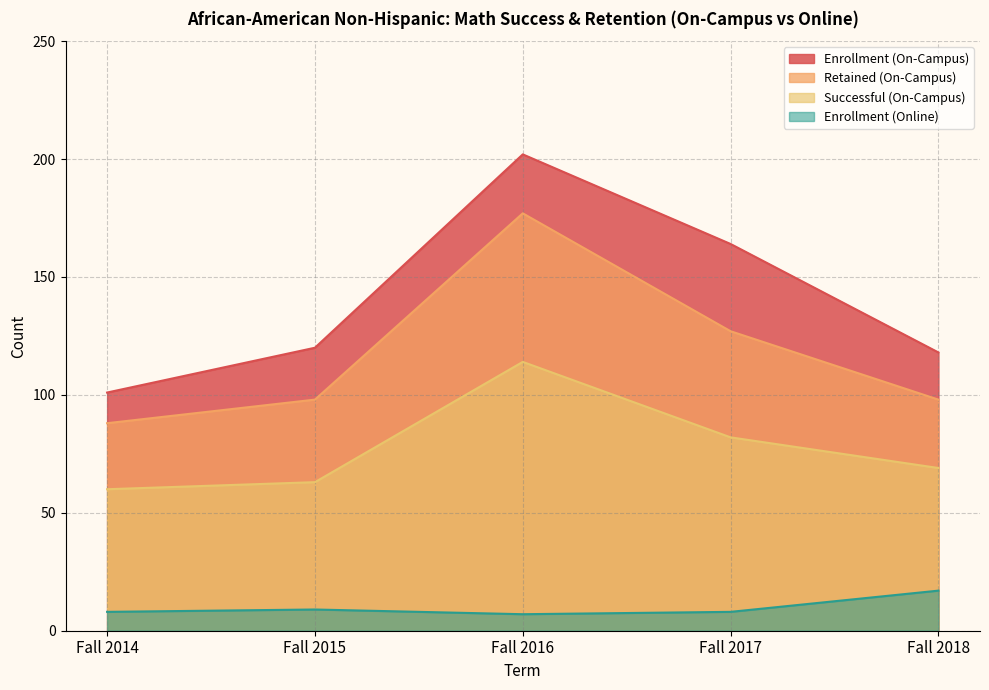

Where is Enrollment (On-Campus) nearest to the value 151?

Fall 2017